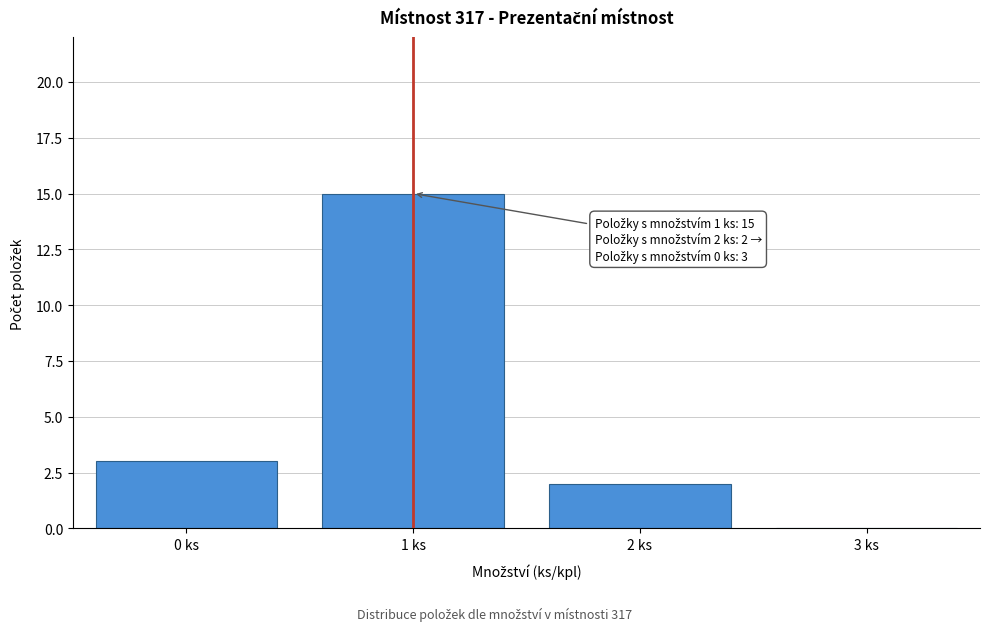

Reading right to left, what are all the values shown in this chart?

3 ks=0	2 ks=2	1 ks=15	0 ks=3